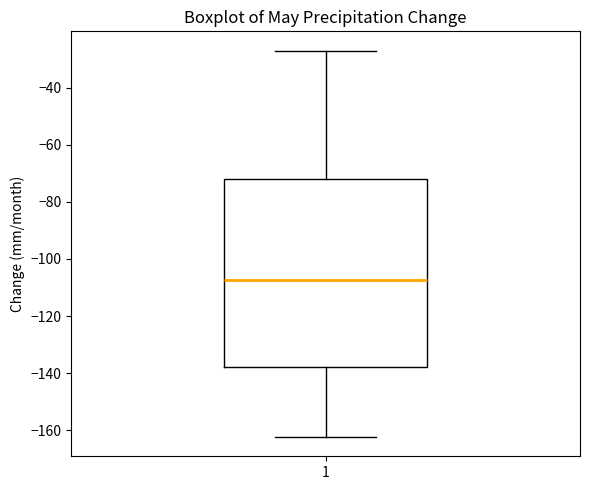

Transcribe this box plot: give where the median line is, the range the box spans, and where the two whiskers end, as read against the y-axis. The values are not printed on the chart, so give them approximately, as read against the axis.

median -108, box -138 to -72, whiskers -162 to -28